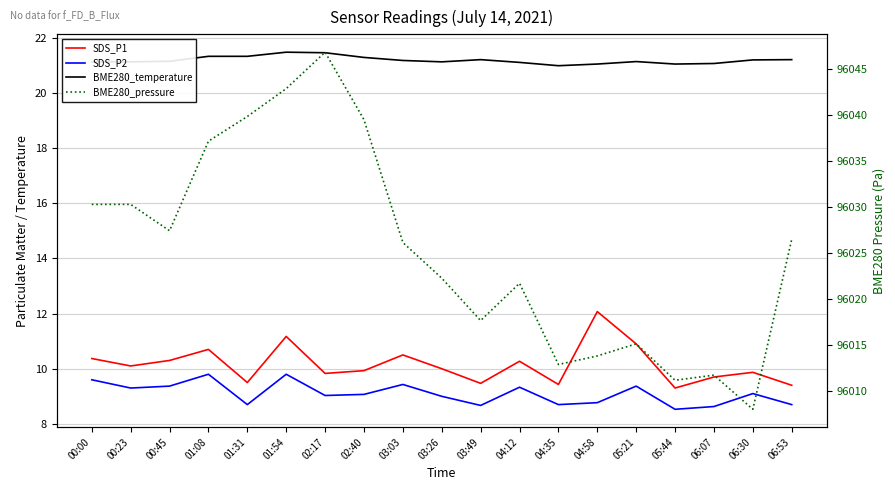

What is the total value across all series at 01:31?

96079.4